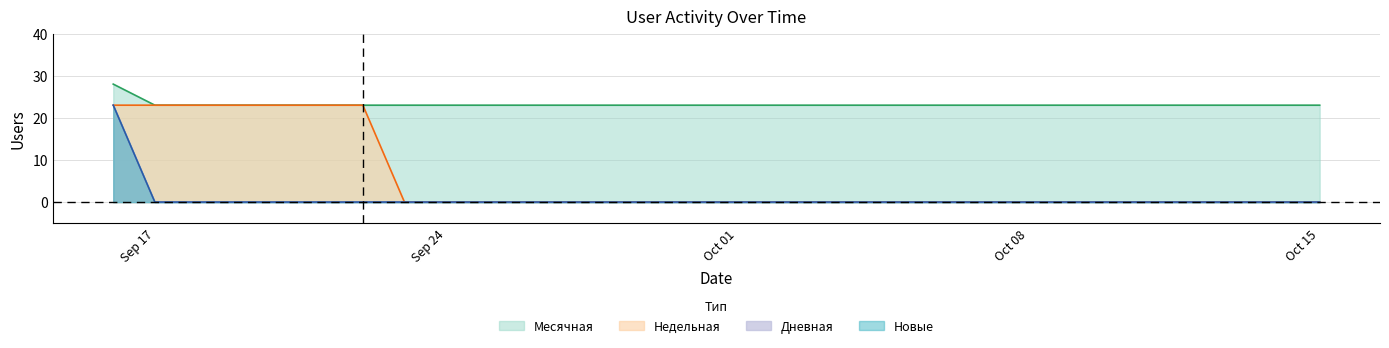

What are all the series names shown in the legend?

Дневная, Недельная, Месячная, Новые